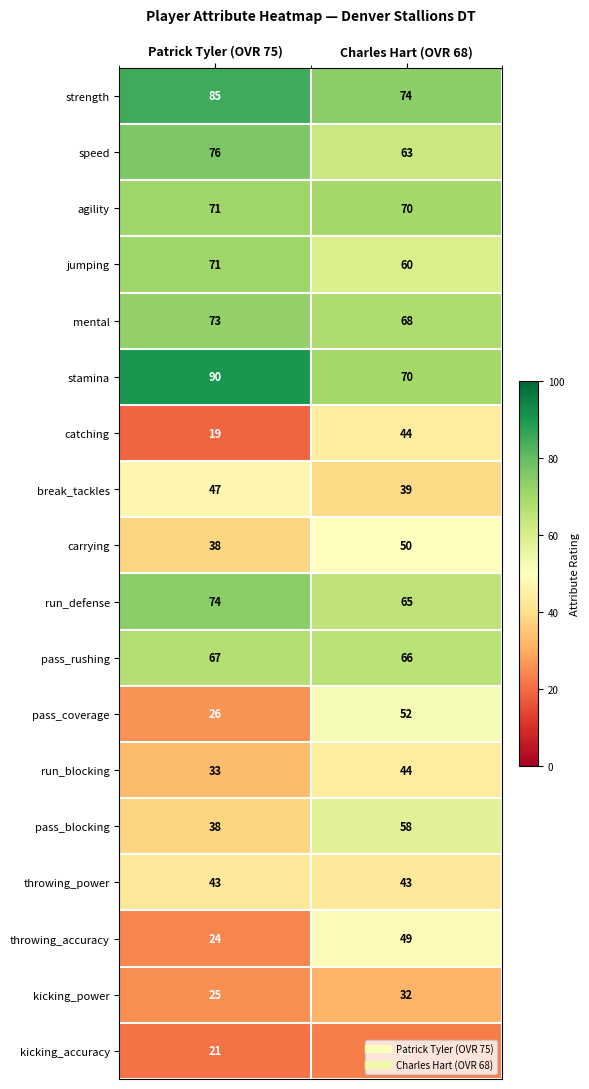

At which label is speed closest to 69?

Charles Hart (OVR 68)